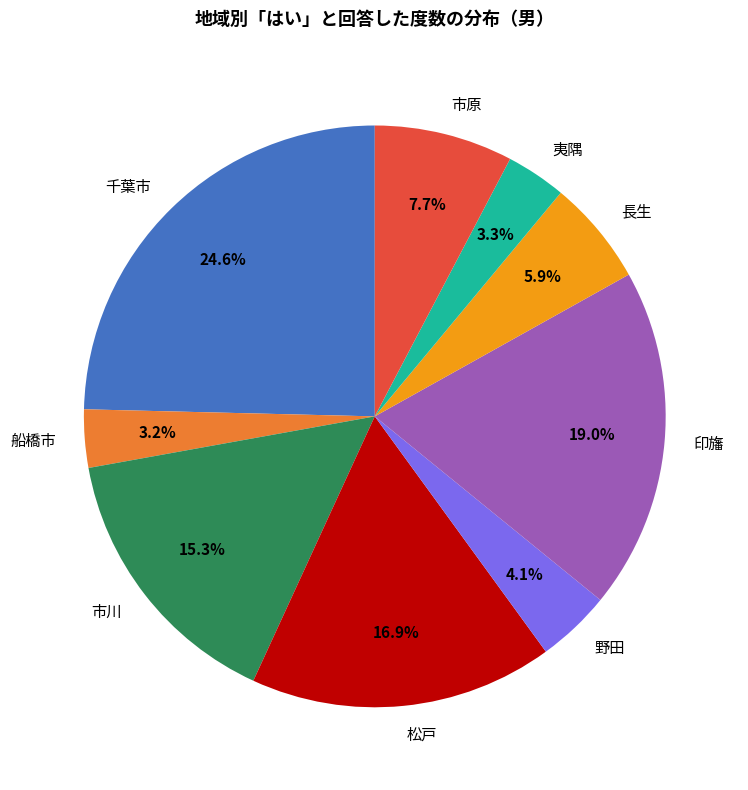

Which slice is the largest?

千葉市